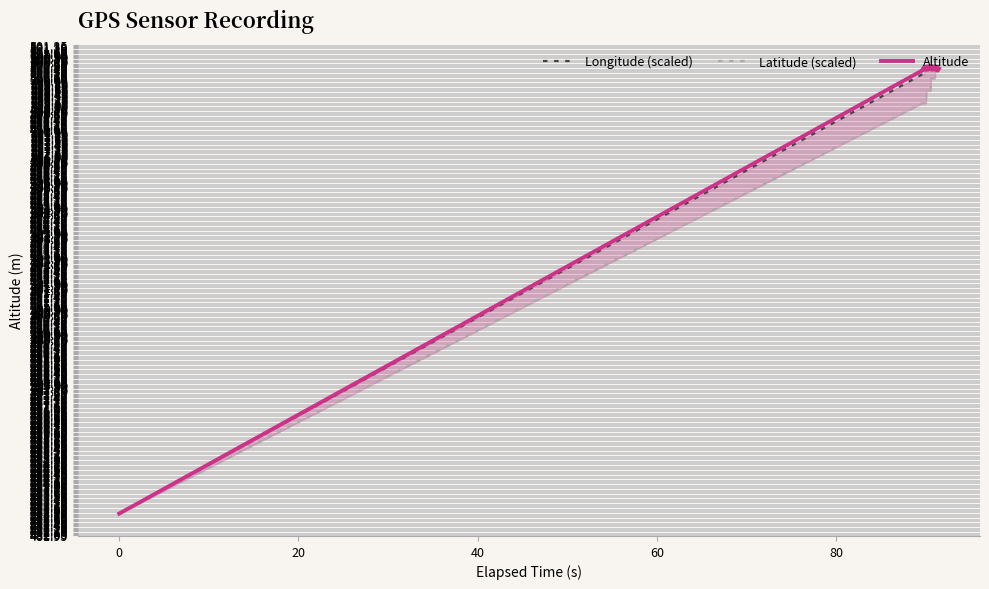

What is the maximum value for Altitude?

500.5